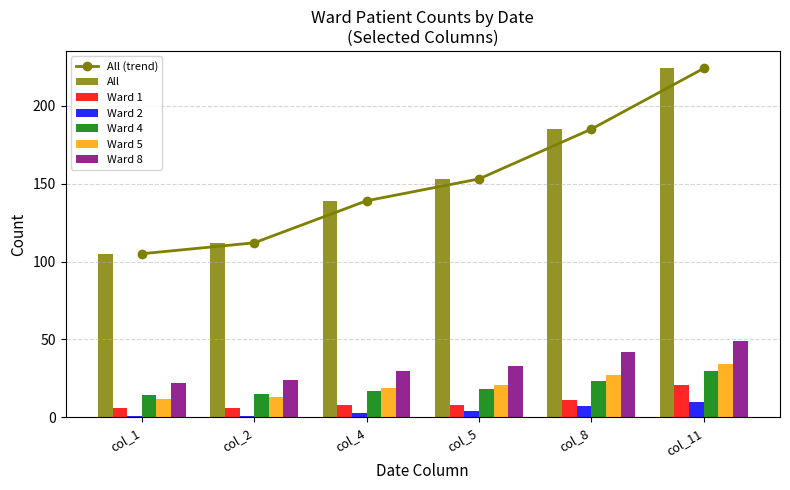

Is it true that Ward 5 equals 12 at col_1?

True